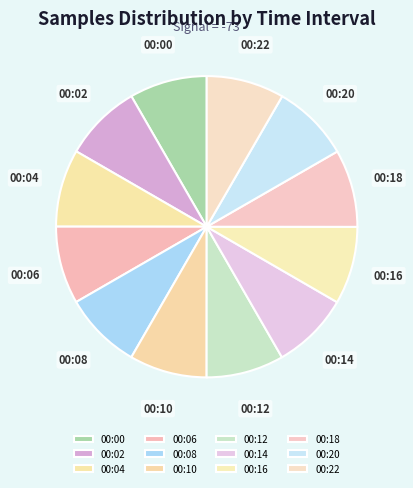

How many segments does this pie chart have?

12